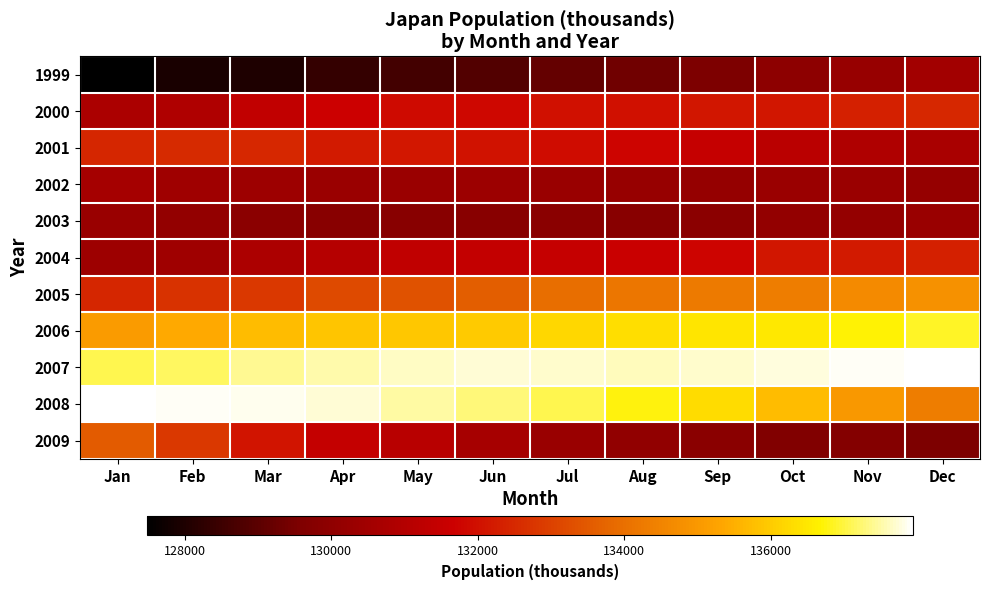

What is the spread (max minus min) of values at Jul?

8544